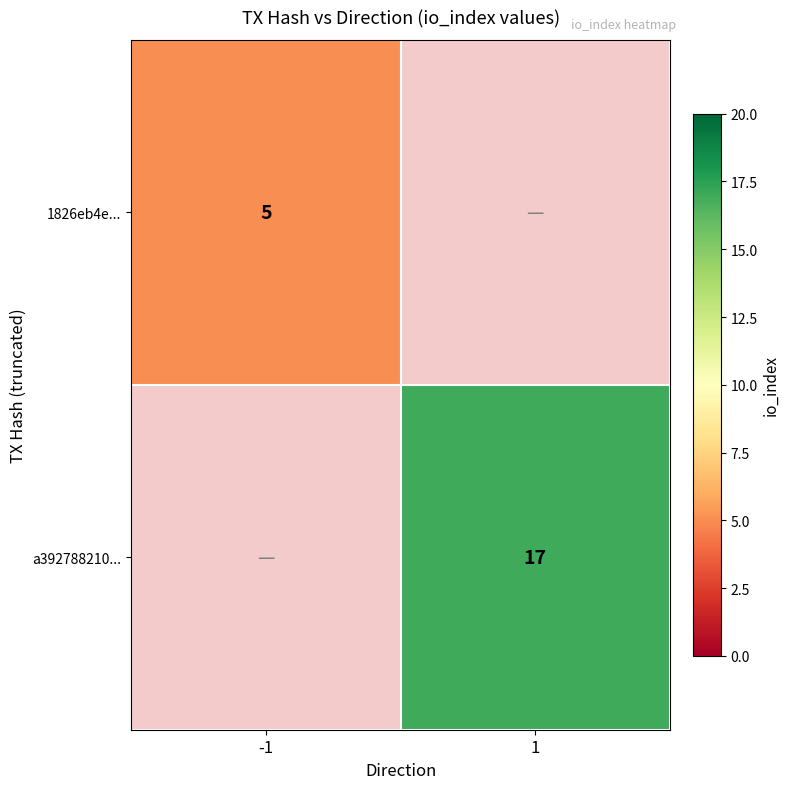

The value of a392788210... at 1 is 17. True or false?

True